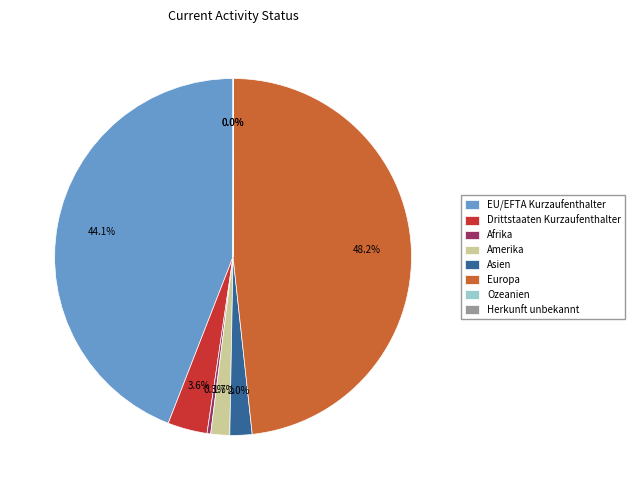

What is the largest slice in the pie chart?

Europa